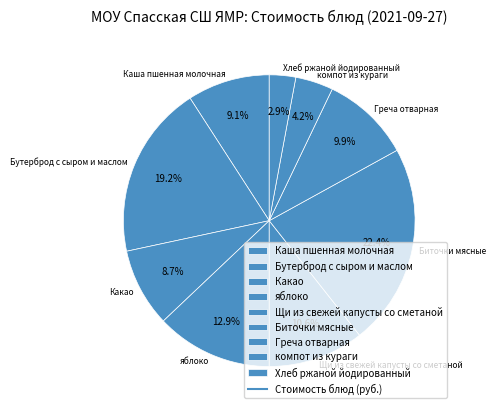

Does Щи из свежей капусты со сметаной account for over 50% of the chart?

No